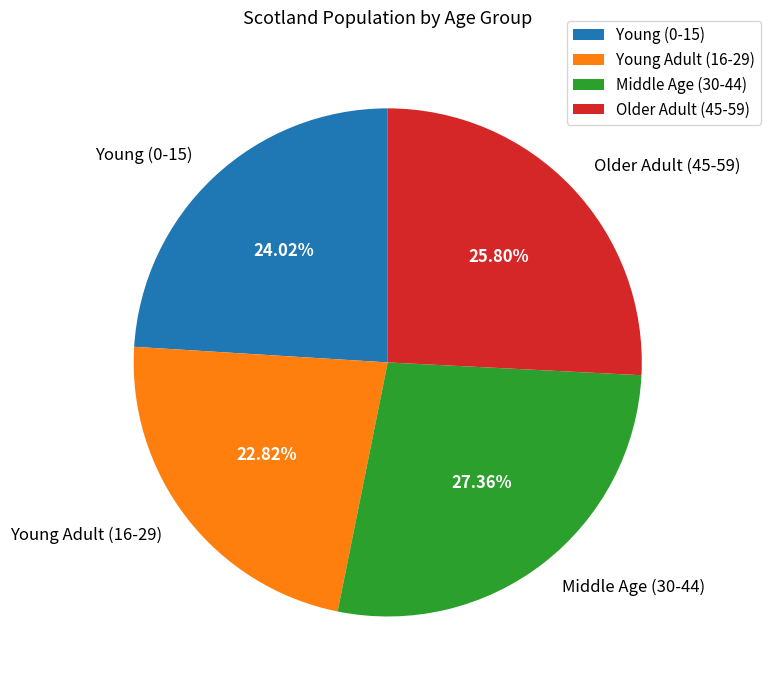

Is there any slice that represents more than half of the pie?

No